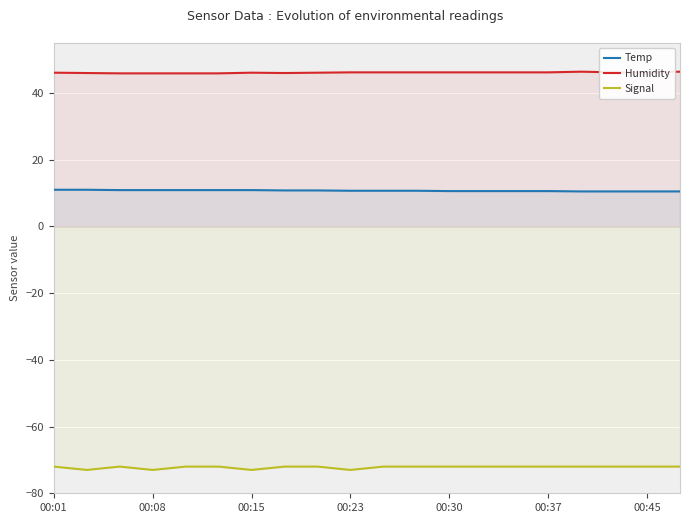

Reading left to right, transcribe all the data shown in this chart.

Temp: 11.0	11.0	10.9	10.9	10.9	10.9	10.9	10.8	10.8	10.7	10.7	10.7	10.6	10.6	10.6	10.6	10.5	10.5	10.5	10.5
Humidity: 46.1	46.0	45.9	45.9	45.9	45.9	46.1	46.0	46.1	46.2	46.2	46.2	46.2	46.2	46.2	46.2	46.4	46.2	46.2	46.4
Signal: -72.0	-73.0	-72.0	-73.0	-72.0	-72.0	-73.0	-72.0	-72.0	-73.0	-72.0	-72.0	-72.0	-72.0	-72.0	-72.0	-72.0	-72.0	-72.0	-72.0